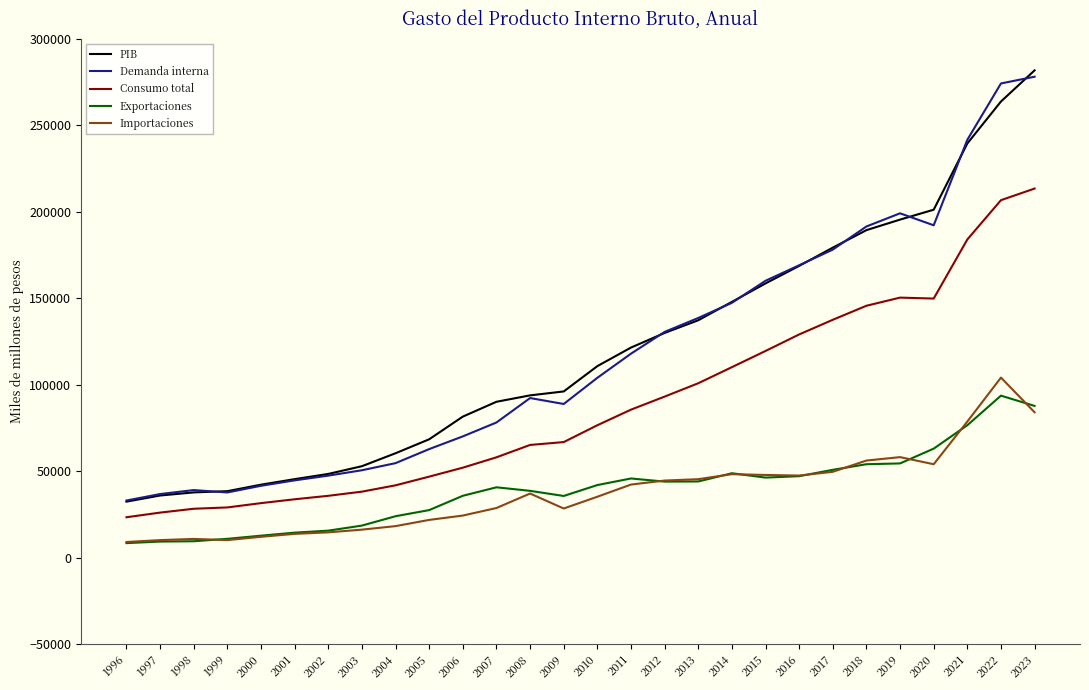

What is the greatest value displayed?

281870.3